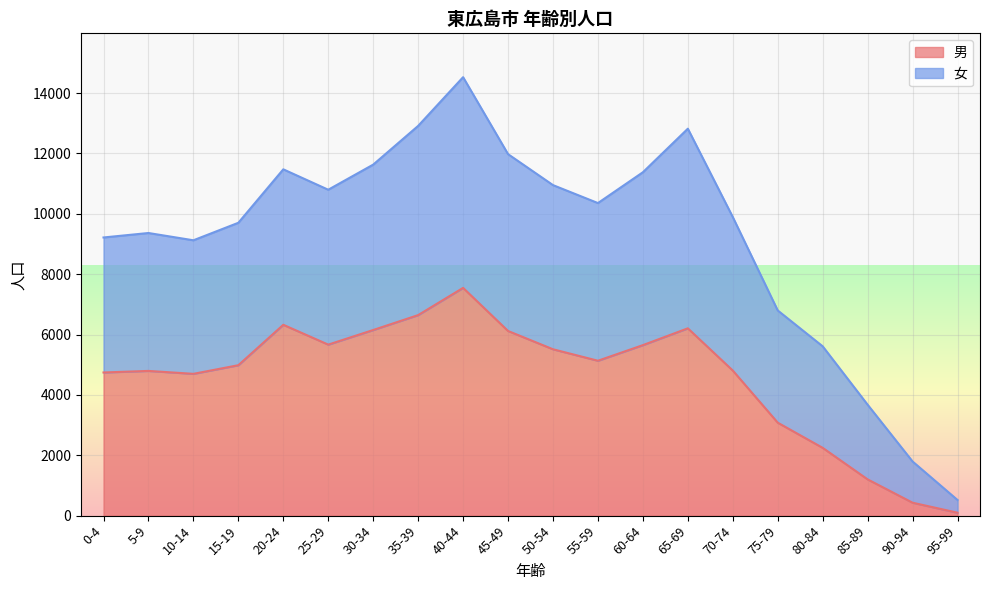

Which series changed the most between 35-39 and 60-64?

女